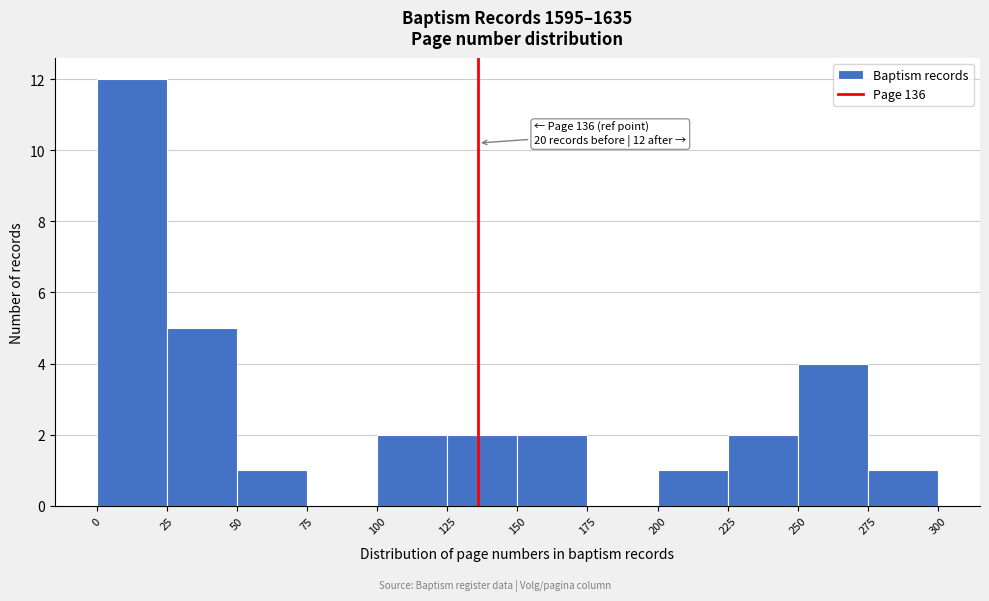

Over which range of the x-axis is the bar tallest?

0 to 25